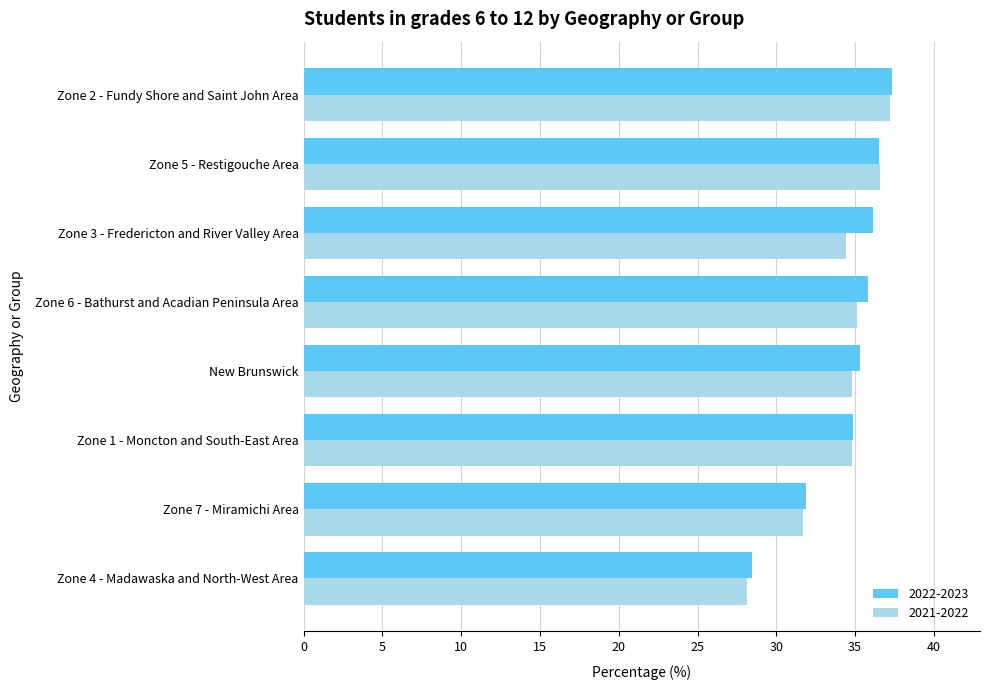

How many series are shown in this chart?

2